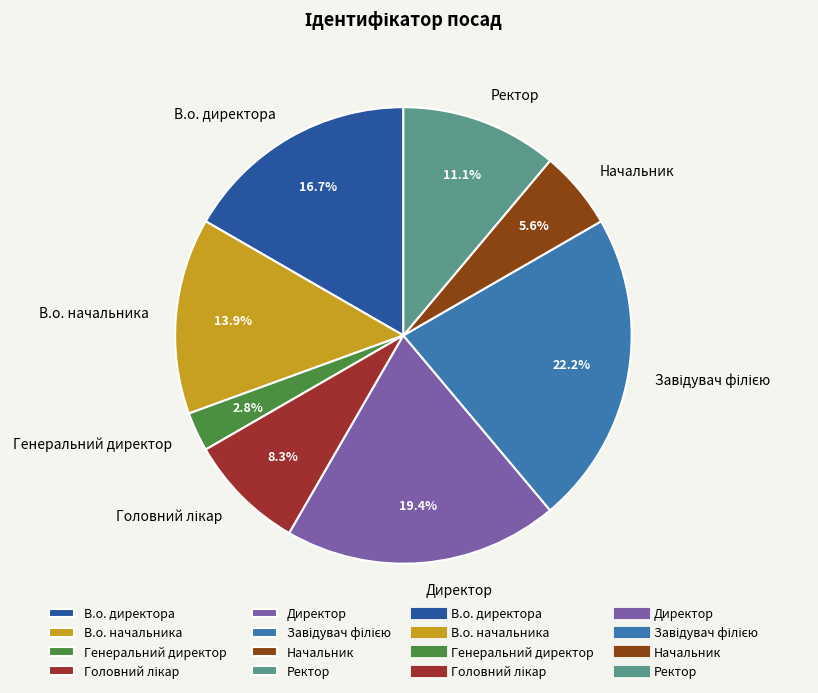

Which category has the smallest portion of the pie?

Генеральний директор